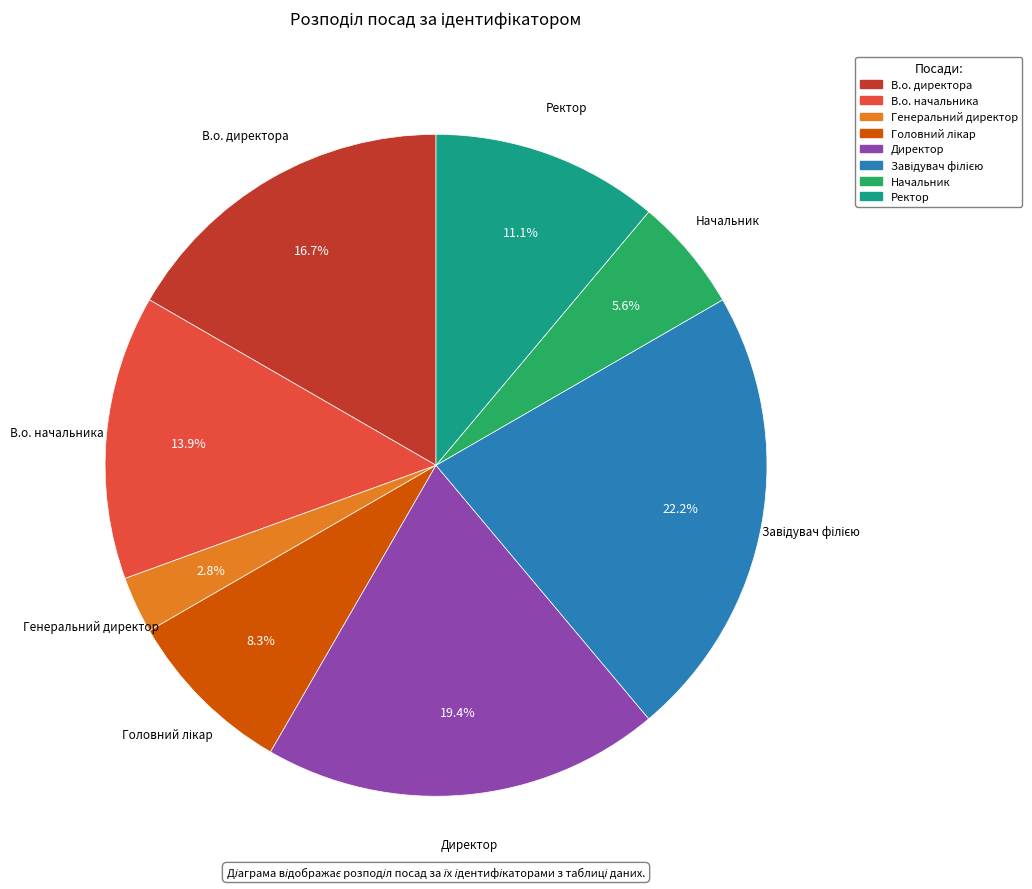

To the nearest percent, what percentage of the pie is Директор?

19%